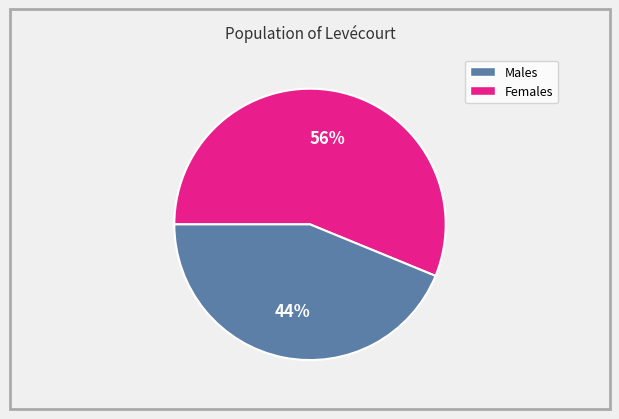

Does any single category account for the majority?

Yes